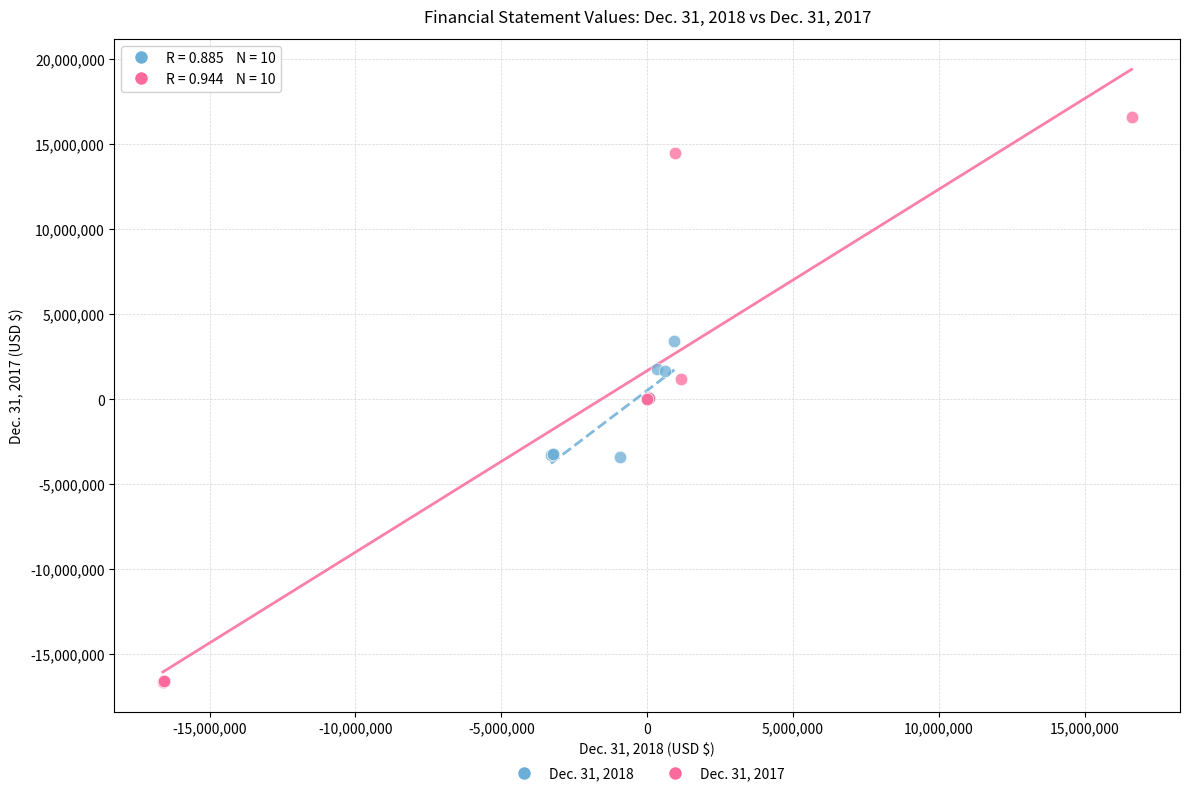

What are all the series names shown in the legend?

Dec. 31, 2018, Dec. 31, 2017